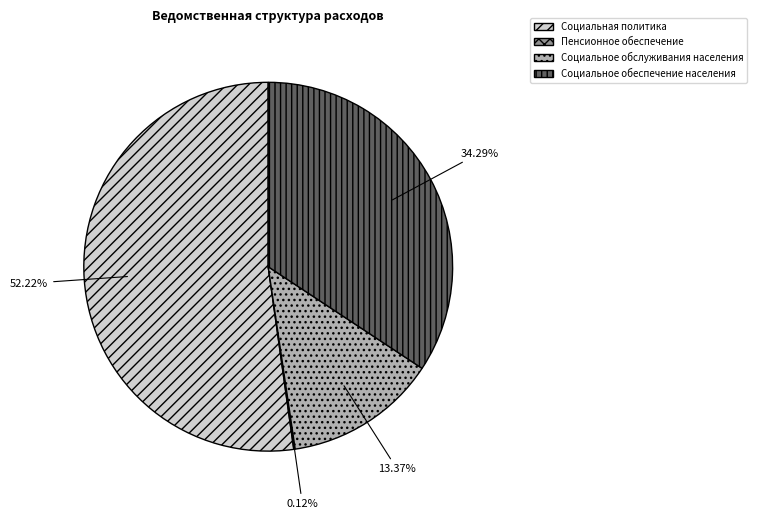

To the nearest percent, what is the difference between the largest and smallest slice percentages?

52%